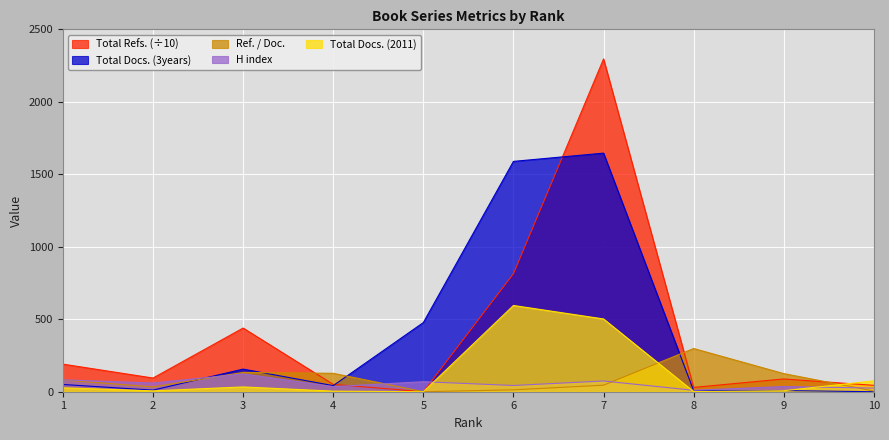

Where is the first local minimum for Ref. / Doc.?

2